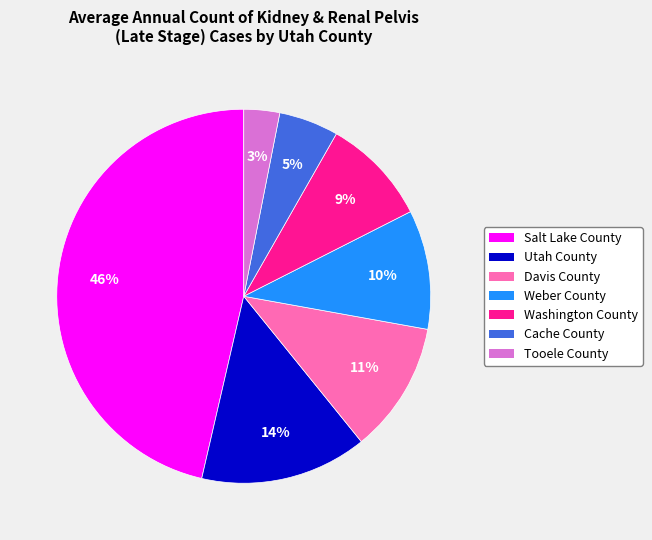

Does Salt Lake County represent more than half of the total?

No